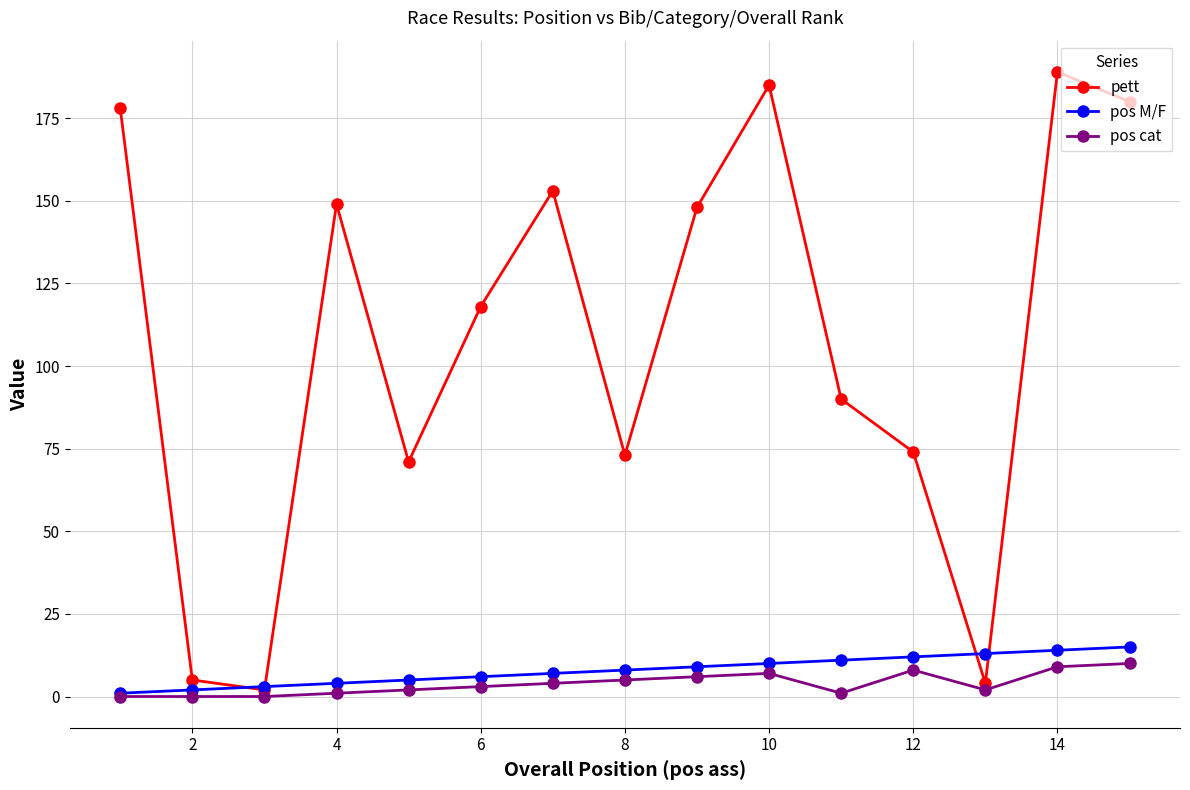

Which series has the widest spread of values?

pett